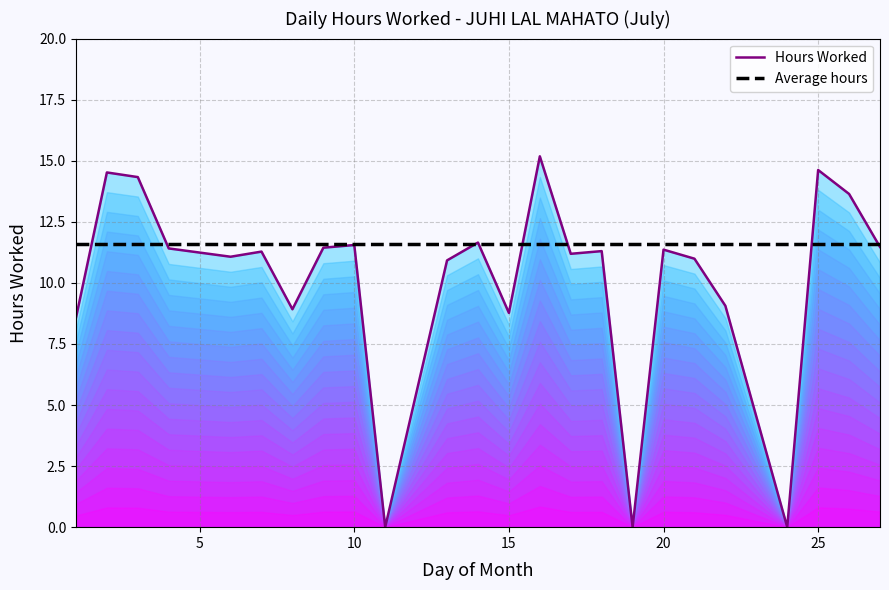

At how many categories does at least one series exceed 14?

4